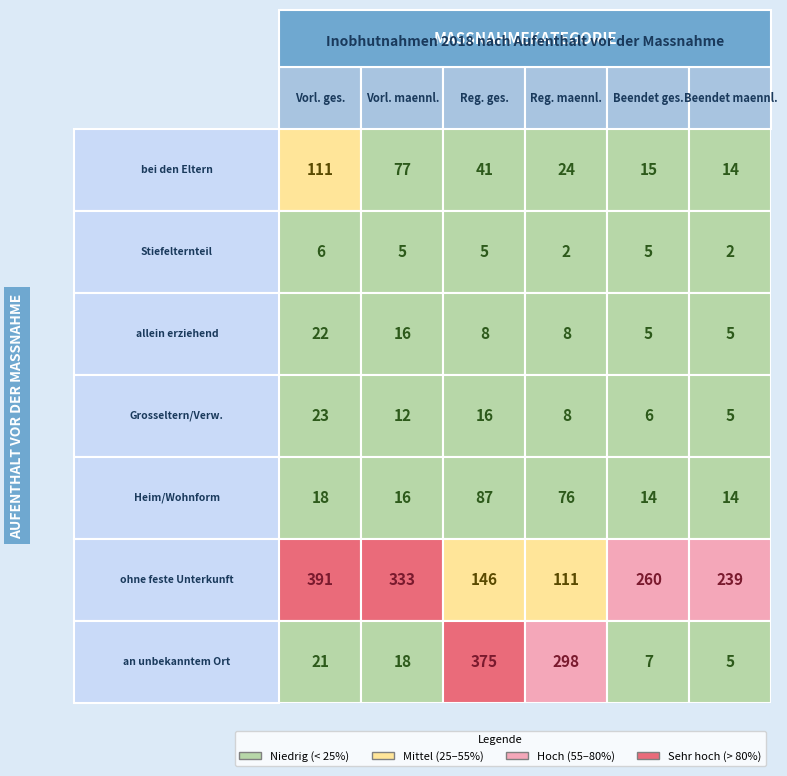

Rank the categories by bei Grosseltern/Verwandten value from lowest to highest.

5, 4, 3, 1, 2, 0